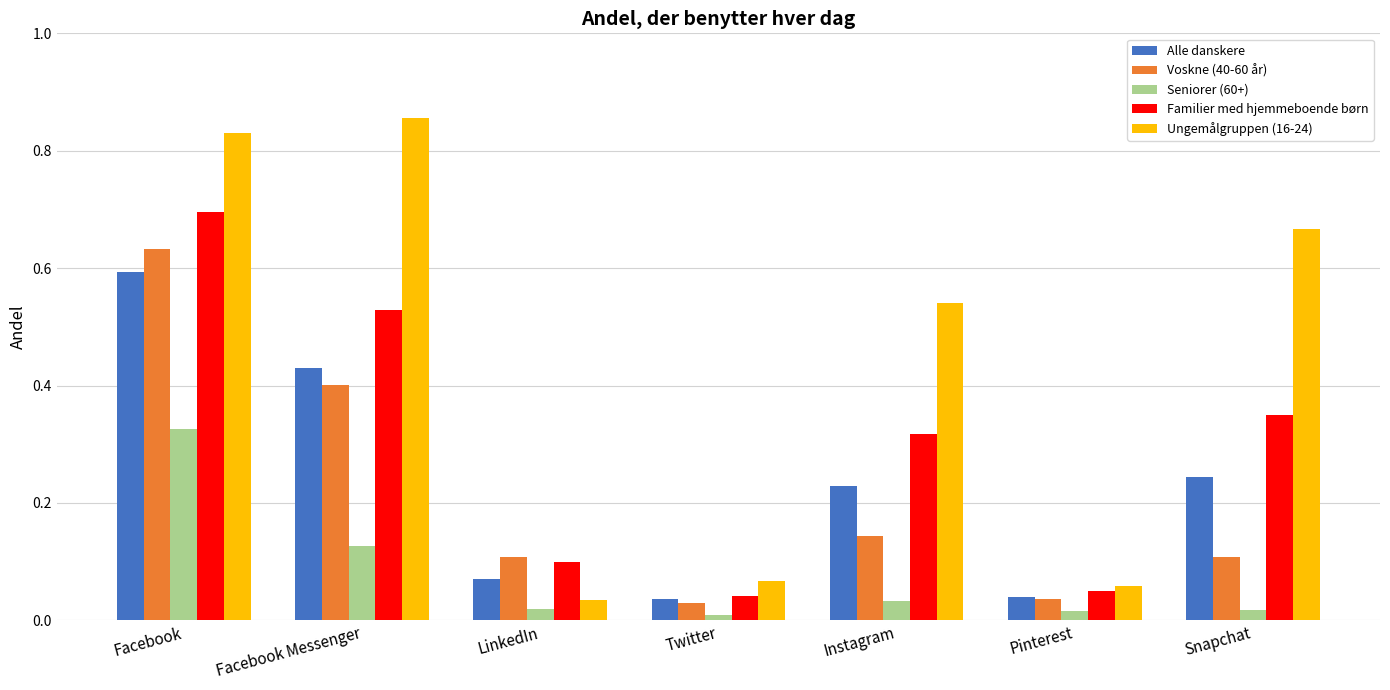

At Facebook, list the series in order from smallest to largest.

Seniorer (60+), Alle danskere, Voskne (40-60 år), Familier med hjemmeboende børn, Ungemålgruppen (16-24)